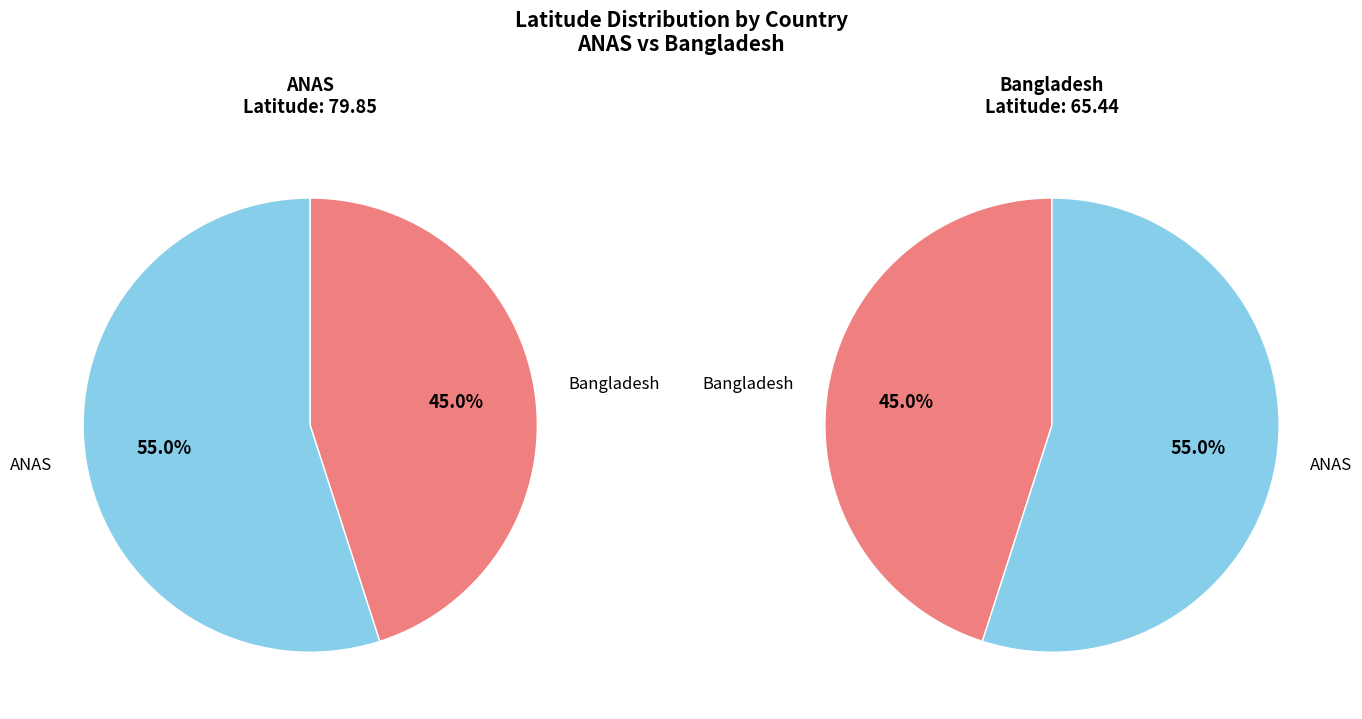

Is there a majority slice in this chart?

Yes